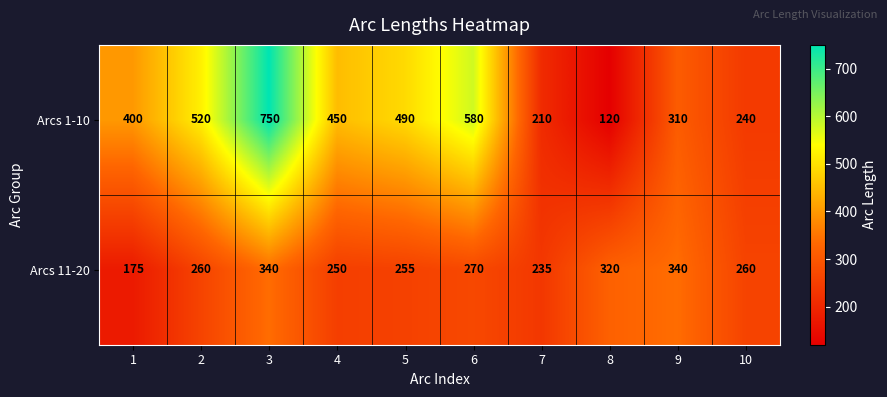

Count the number of data series in this chart.

2